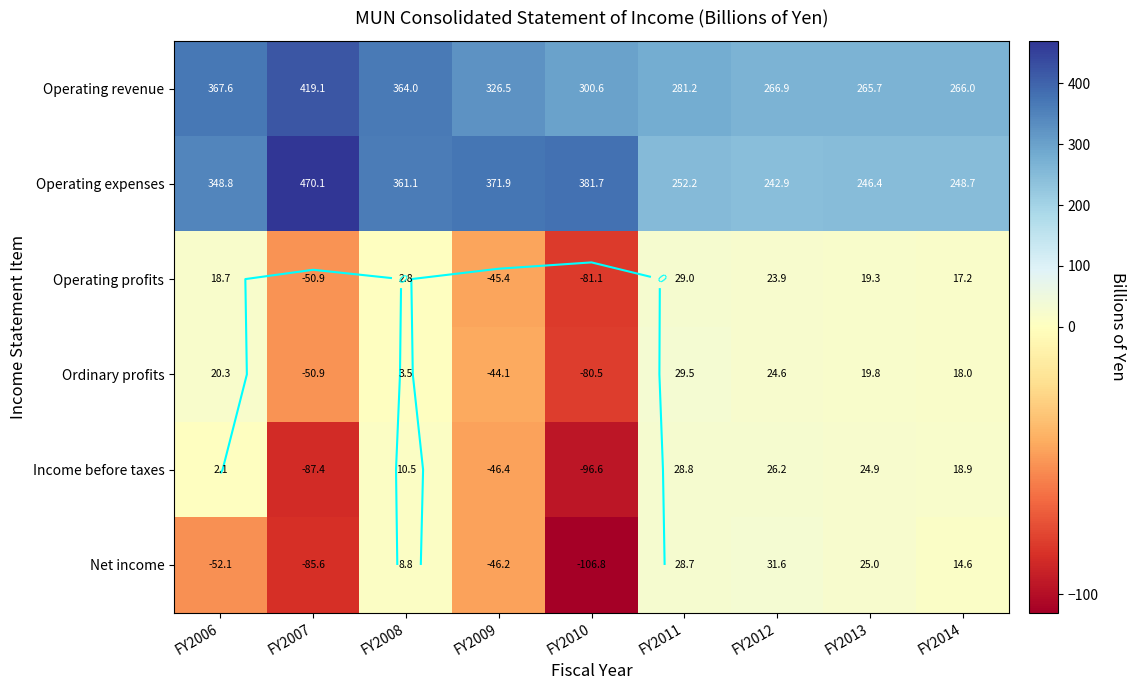

Is the value of Operating profits at FY2010 greater than the value of Operating revenue at FY2009?

No